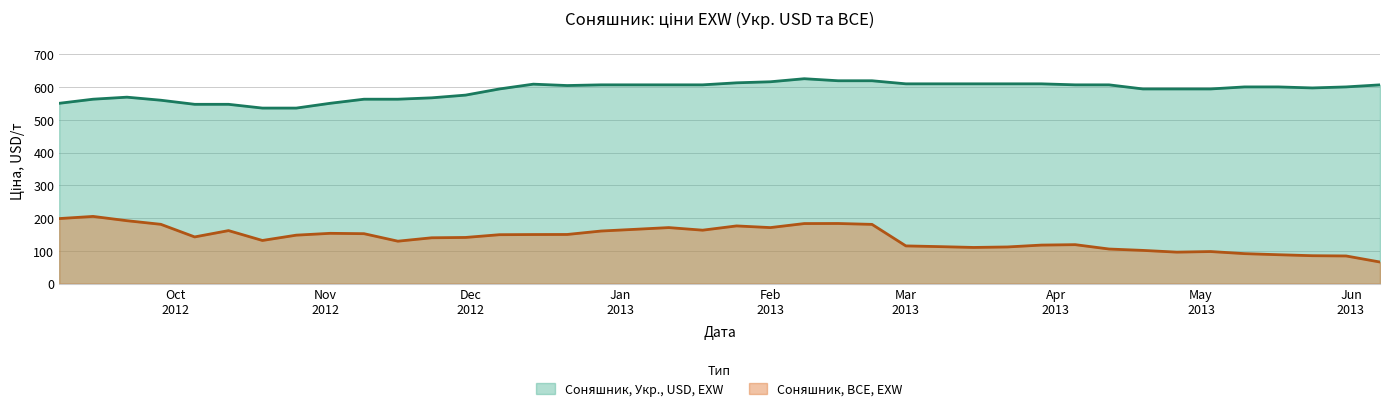

True or false: Соняшник, Укр., USD, EXW and Соняшник, BCE, EXW cross at least once.

False